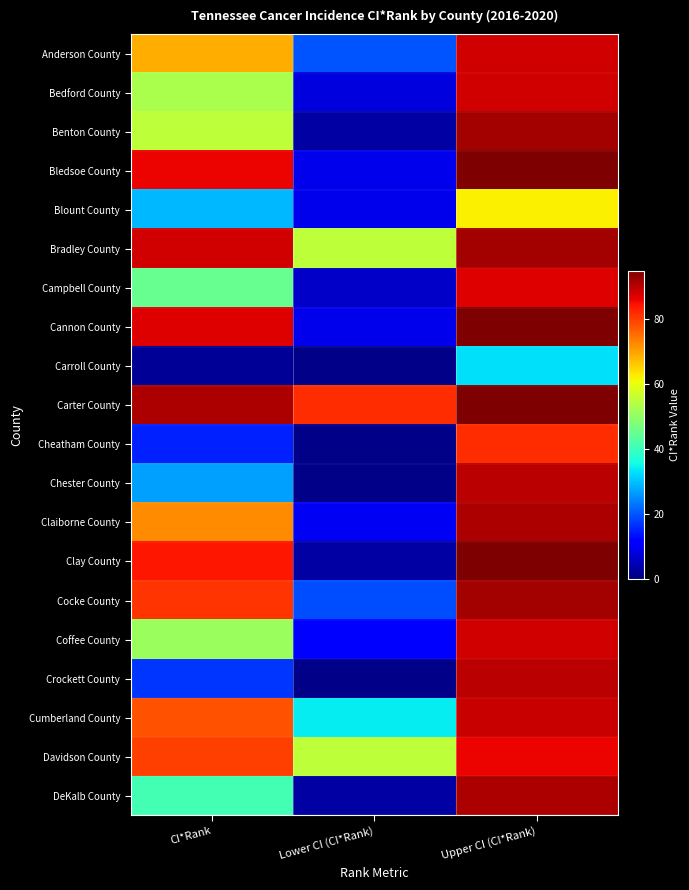

Reading left to right, transcribe all the data shown in this chart.

Anderson County: CI*Rank=69	Lower CI (CI*Rank)=20	Upper CI (CI*Rank)=88
Bedford County: CI*Rank=53	Lower CI (CI*Rank)=8	Upper CI (CI*Rank)=88
Benton County: CI*Rank=55	Lower CI (CI*Rank)=3	Upper CI (CI*Rank)=92
Bledsoe County: CI*Rank=86	Lower CI (CI*Rank)=9	Upper CI (CI*Rank)=95
Blount County: CI*Rank=29	Lower CI (CI*Rank)=9	Upper CI (CI*Rank)=62
Bradley County: CI*Rank=88	Lower CI (CI*Rank)=55	Upper CI (CI*Rank)=92
Campbell County: CI*Rank=45	Lower CI (CI*Rank)=6	Upper CI (CI*Rank)=87
Cannon County: CI*Rank=87	Lower CI (CI*Rank)=9	Upper CI (CI*Rank)=95
Carroll County: CI*Rank=2	Lower CI (CI*Rank)=1	Upper CI (CI*Rank)=33
Carter County: CI*Rank=91	Lower CI (CI*Rank)=82	Upper CI (CI*Rank)=95
Cheatham County: CI*Rank=15	Lower CI (CI*Rank)=1	Upper CI (CI*Rank)=82
Chester County: CI*Rank=27	Lower CI (CI*Rank)=1	Upper CI (CI*Rank)=90
Claiborne County: CI*Rank=72	Lower CI (CI*Rank)=10	Upper CI (CI*Rank)=91
Clay County: CI*Rank=84	Lower CI (CI*Rank)=3	Upper CI (CI*Rank)=95
Cocke County: CI*Rank=81	Lower CI (CI*Rank)=19	Upper CI (CI*Rank)=92
Coffee County: CI*Rank=51	Lower CI (CI*Rank)=11	Upper CI (CI*Rank)=88
Crockett County: CI*Rank=17	Lower CI (CI*Rank)=1	Upper CI (CI*Rank)=90
Cumberland County: CI*Rank=78	Lower CI (CI*Rank)=34	Upper CI (CI*Rank)=89
Davidson County: CI*Rank=80	Lower CI (CI*Rank)=55	Upper CI (CI*Rank)=86
DeKalb County: CI*Rank=41	Lower CI (CI*Rank)=3	Upper CI (CI*Rank)=91